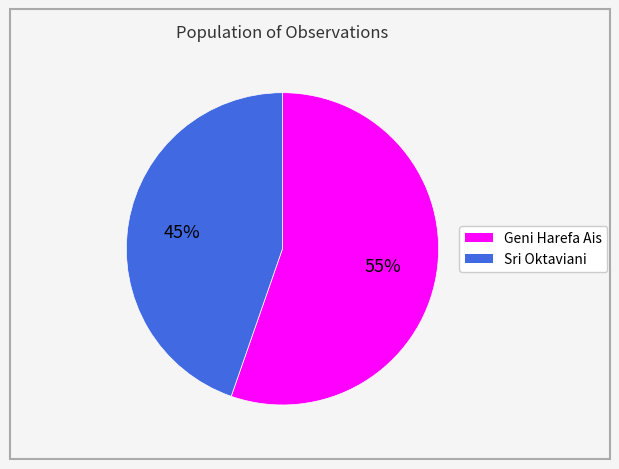

To the nearest percent, what is the average slice percentage?

50%